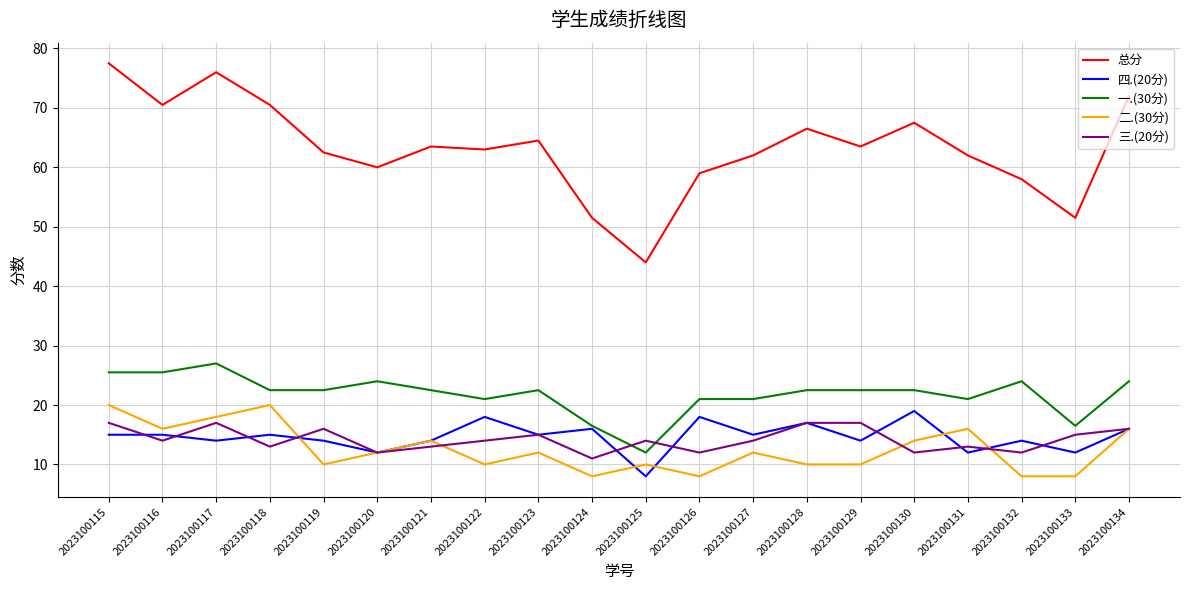

True or false: 一.(30分) and 二.(30分) intersect in this chart.

False